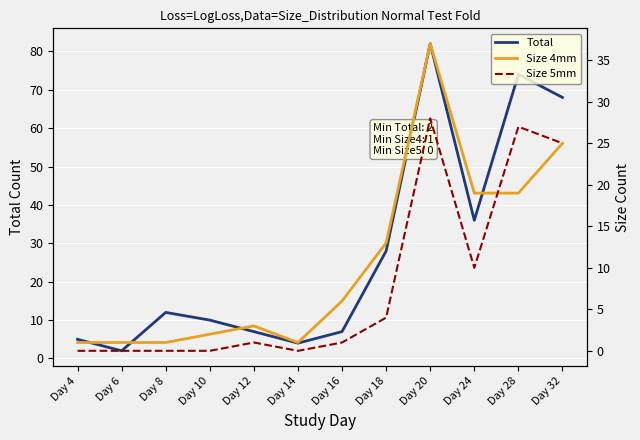

Between Day 16 and Day 18, which is larger?

Day 18